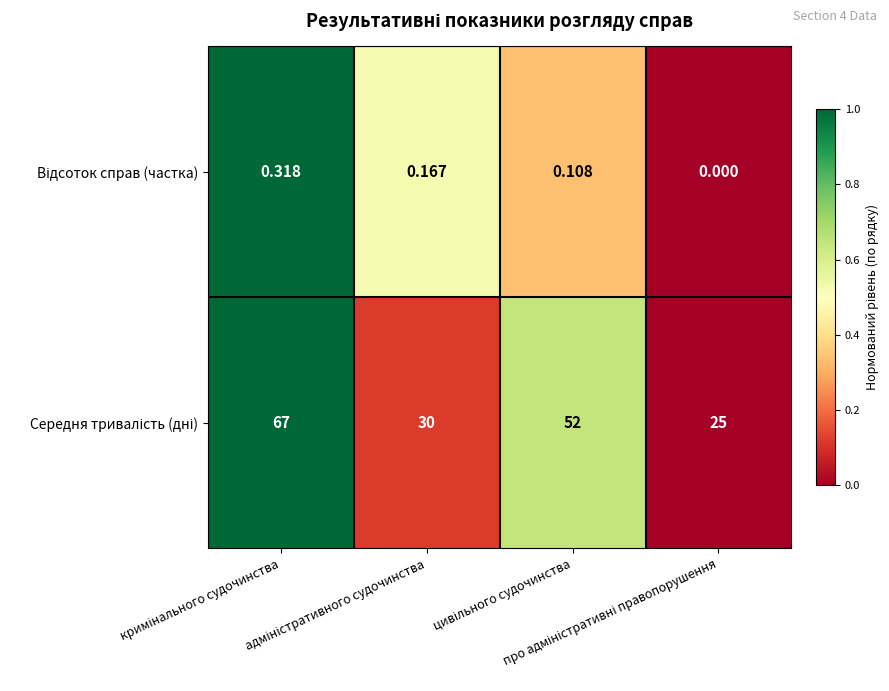

Count the number of data series in this chart.

2